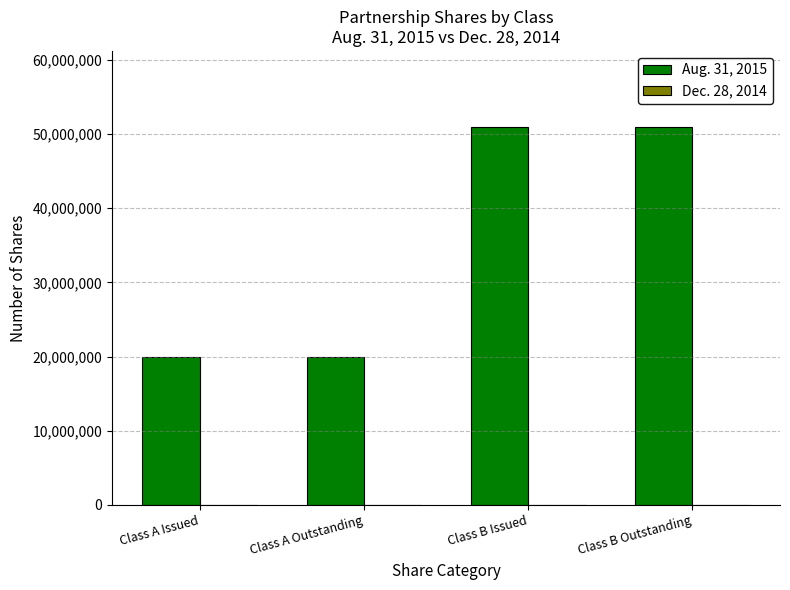

Reading left to right, extract all data points from this chart.

20002679	20002679	51000000	51000000